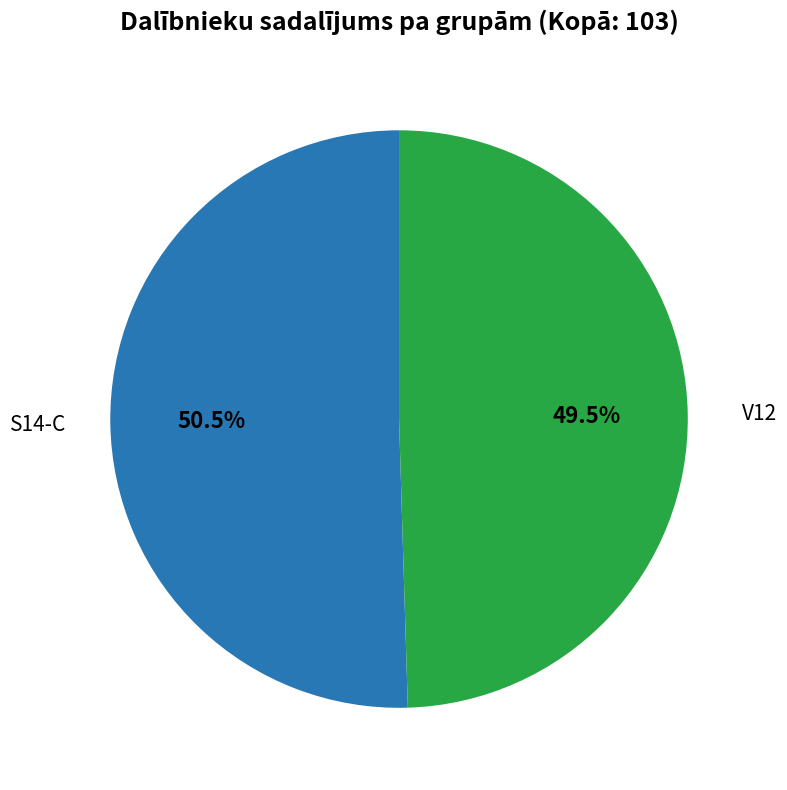

Does any single category account for the majority?

Yes